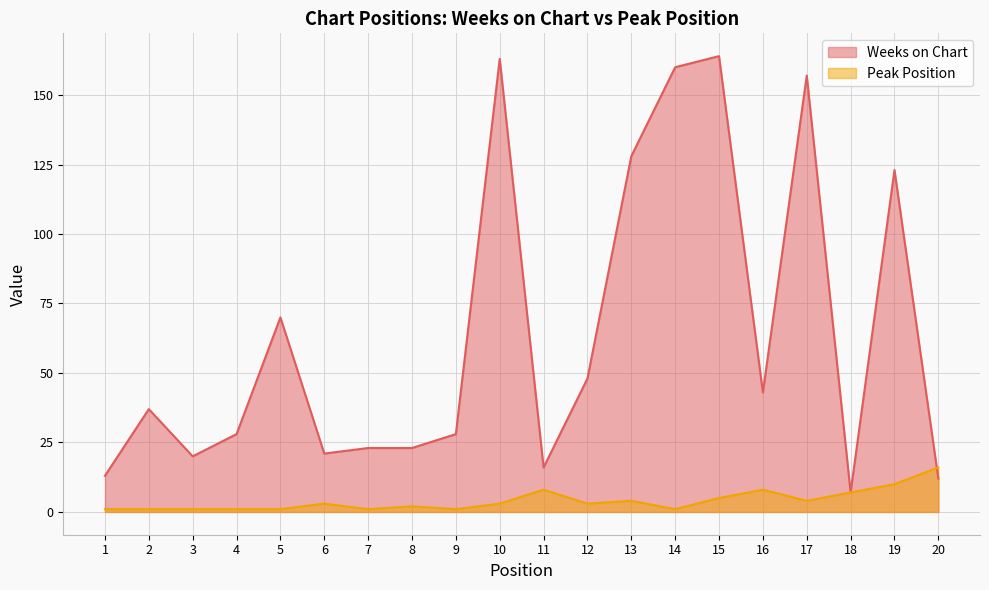

The Weeks on Chart series shows 25 at 2. True or false?

False